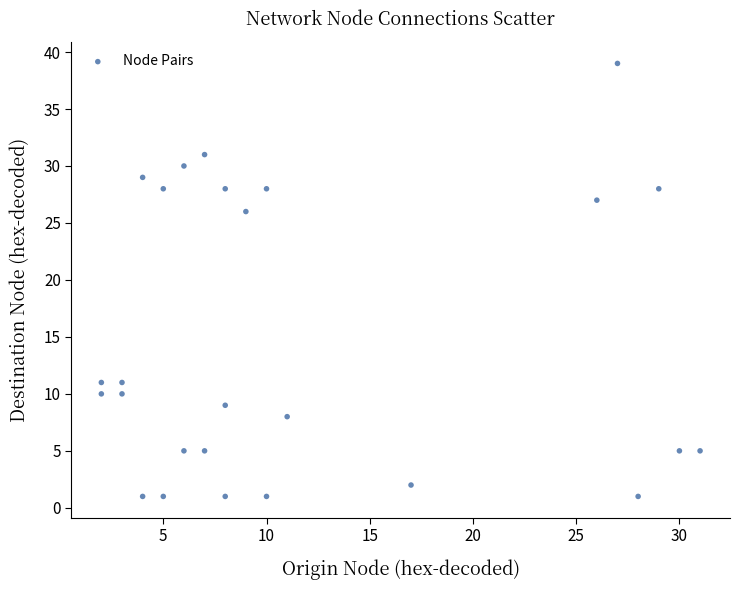

What Y value in the scatter plot is closest to 20?

26